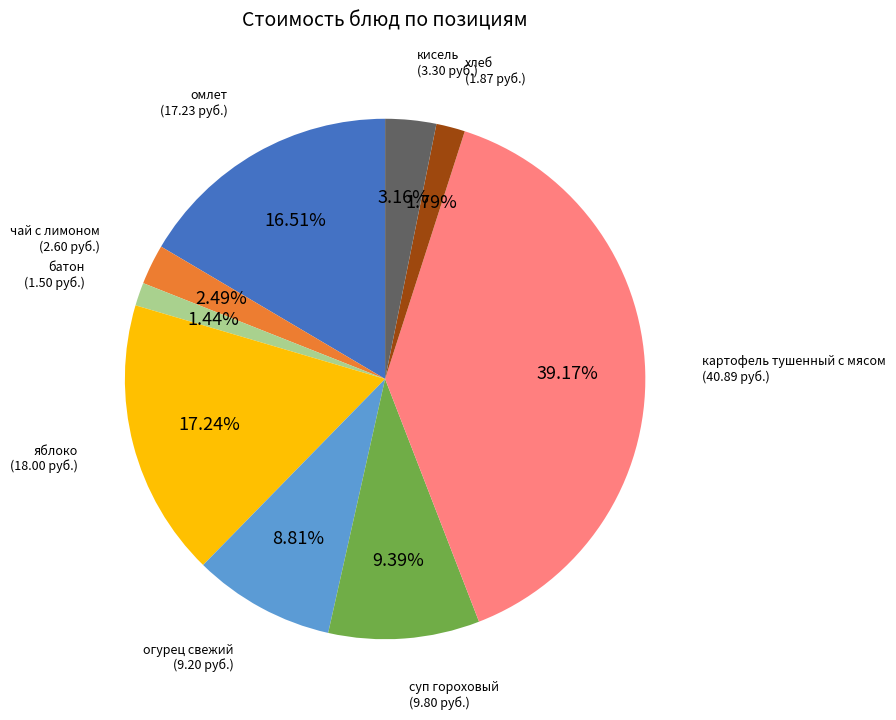

Count the number of slices in the pie.

9